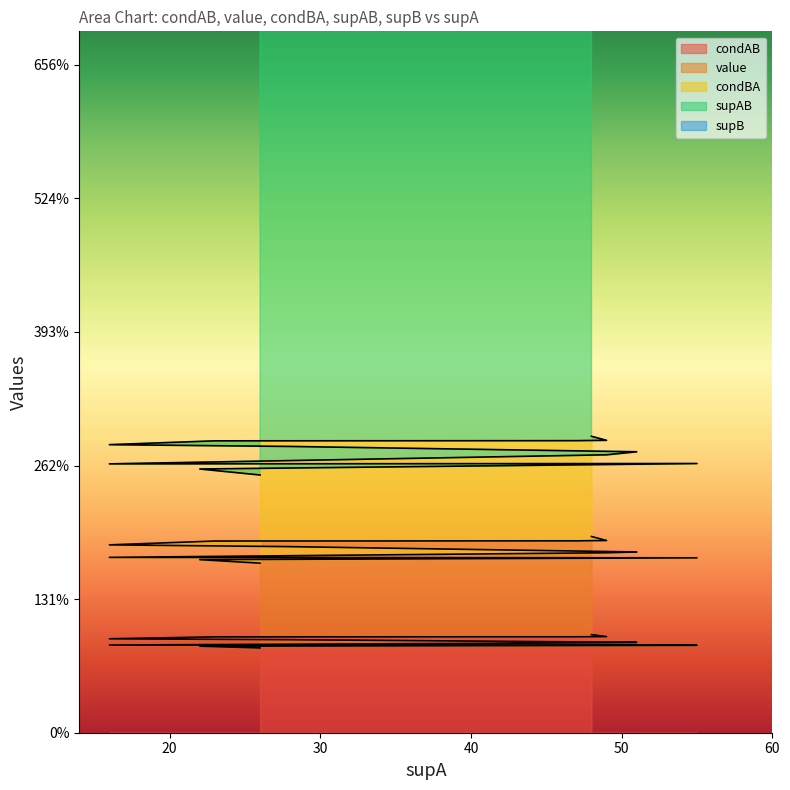

What is the total value across all series at 16?

8.0